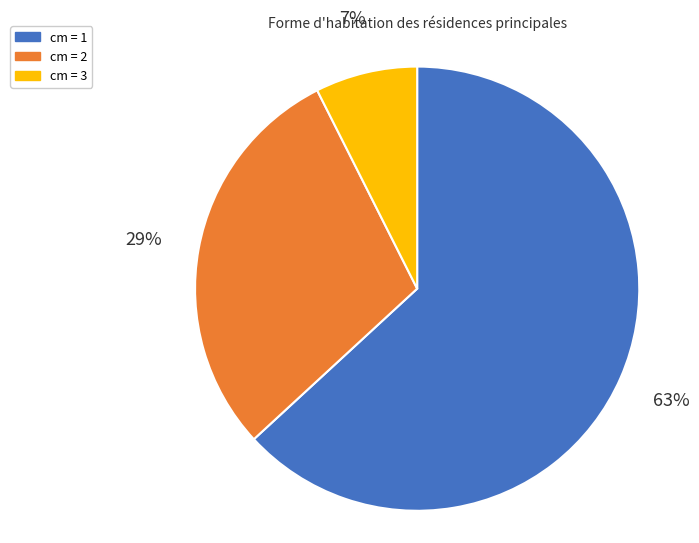

To the nearest percent, what is the average slice percentage?

33%